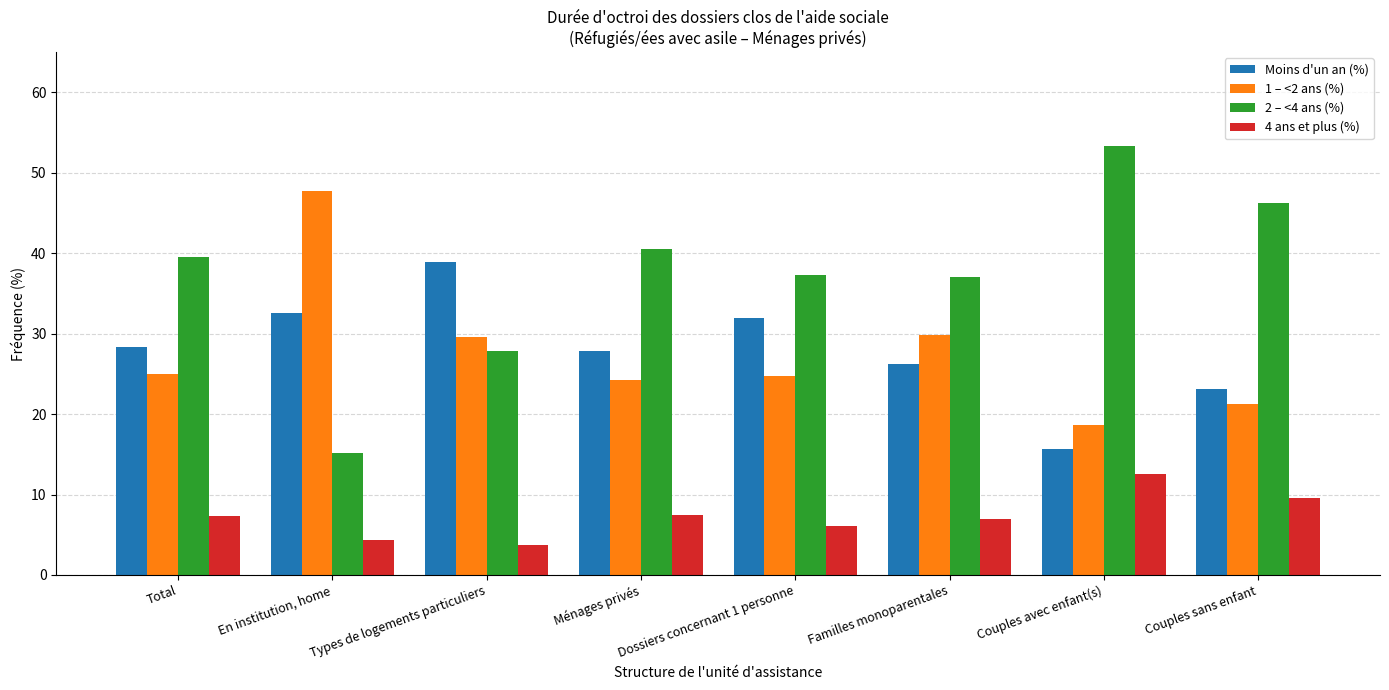

What position from the right is Ménages privés?

5